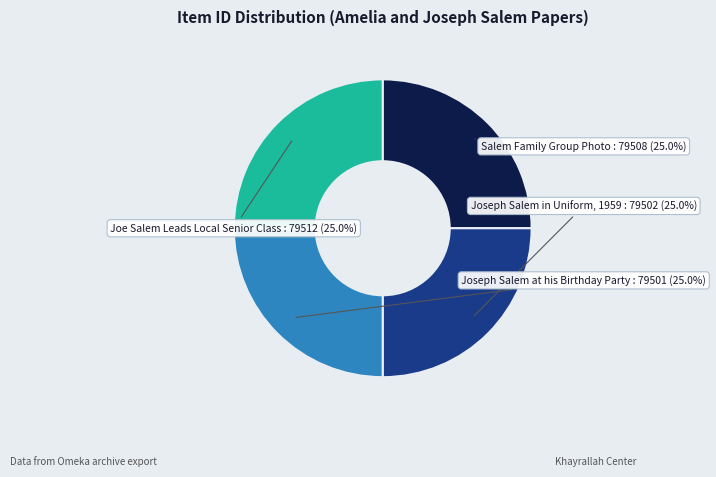

Does any single category account for the majority?

No